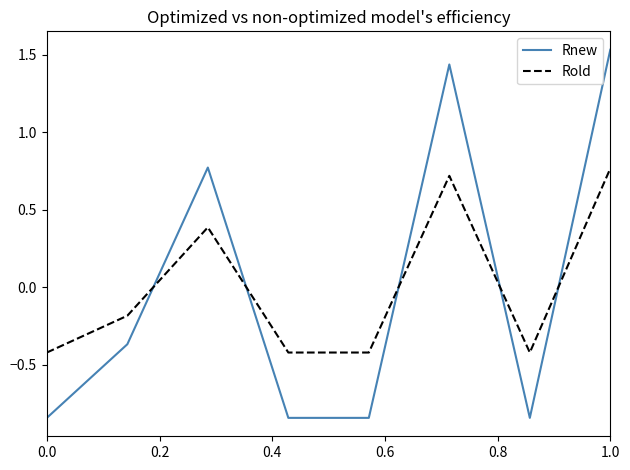

Rank the series by their maximum value, from highest to lowest.

Rnew, Rold